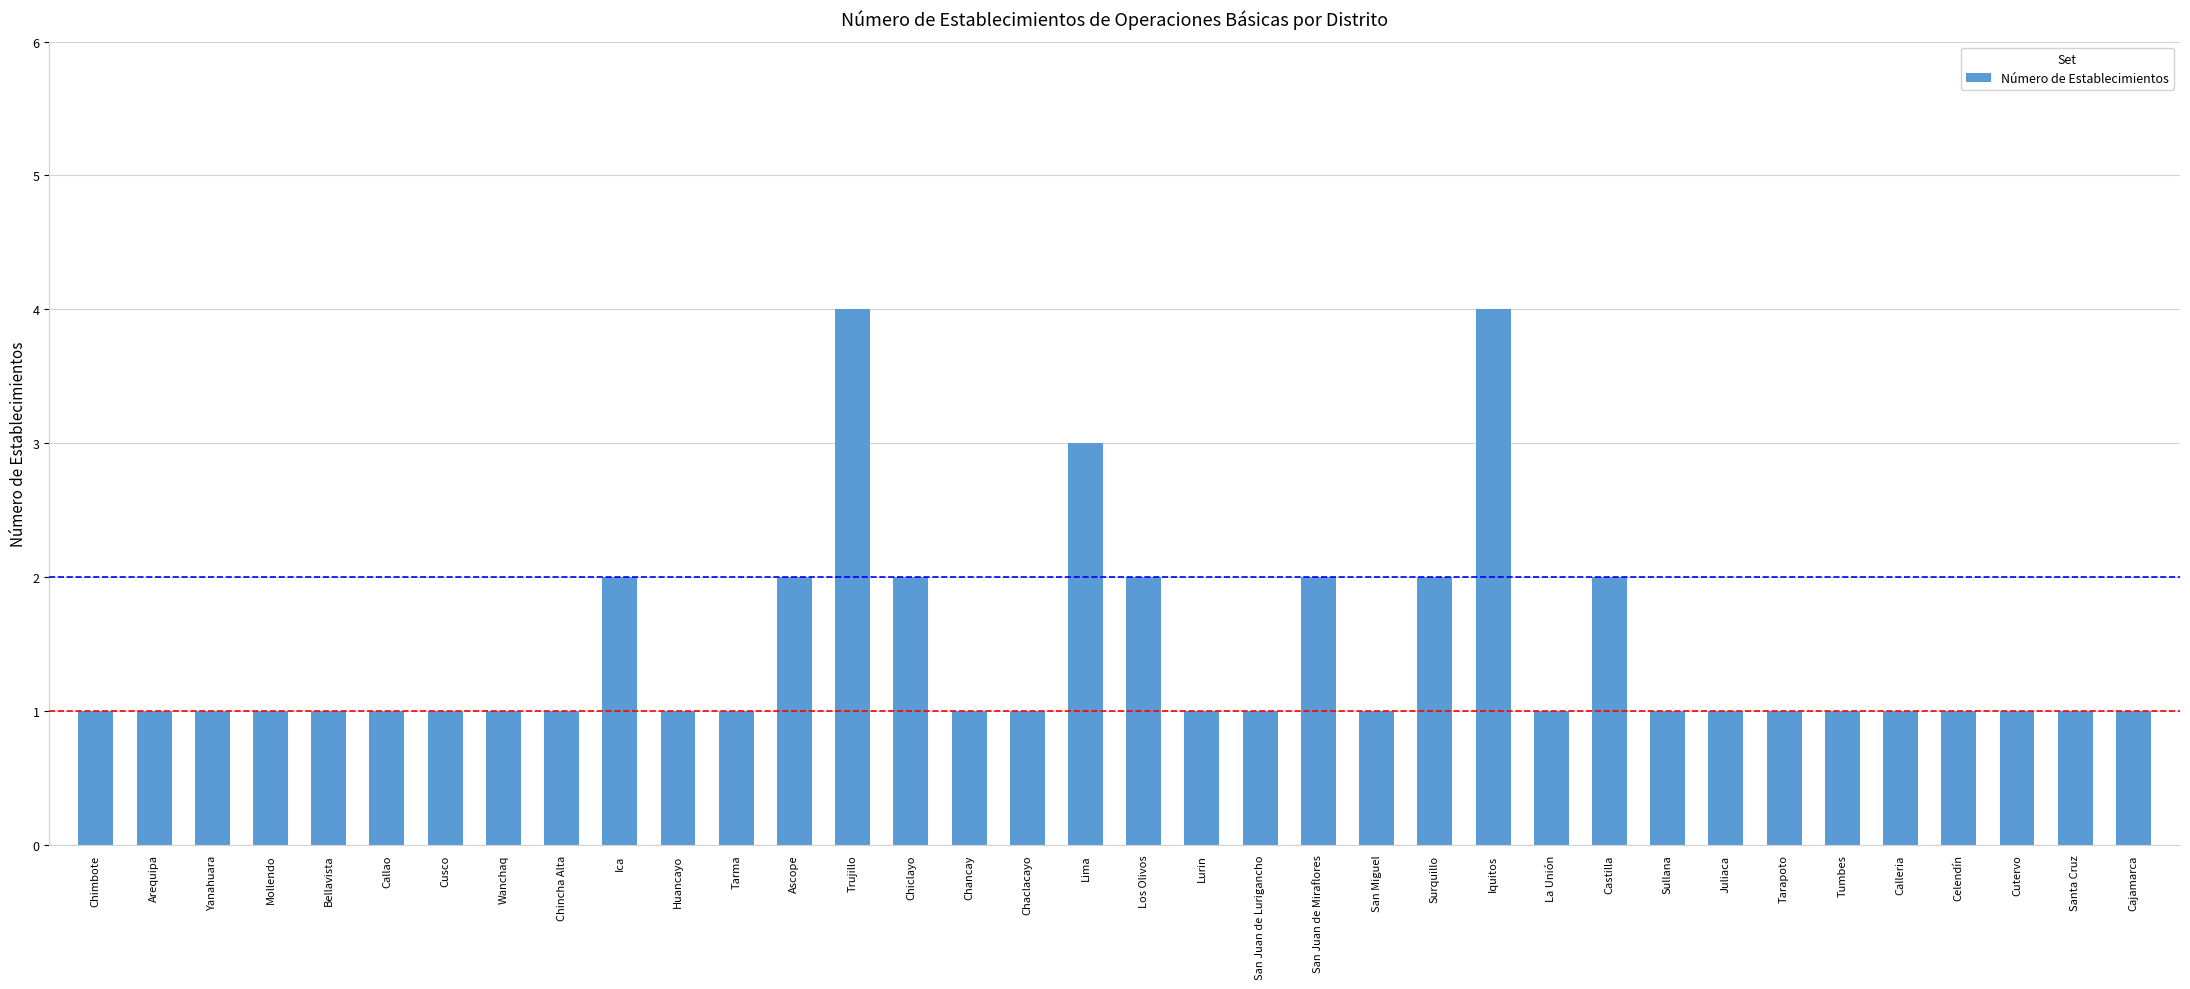

What position from the left is Bellavista?

5